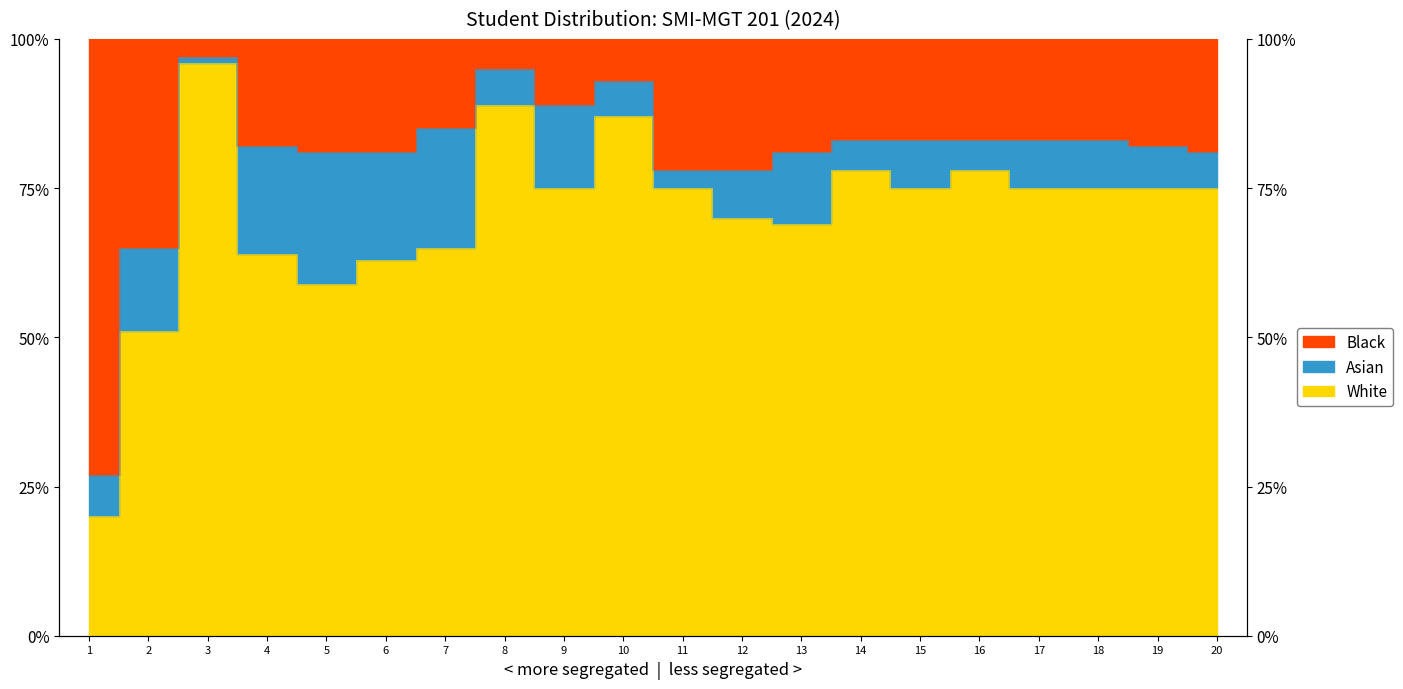

True or false: White has more than 0 points higher than both neighbors.

True